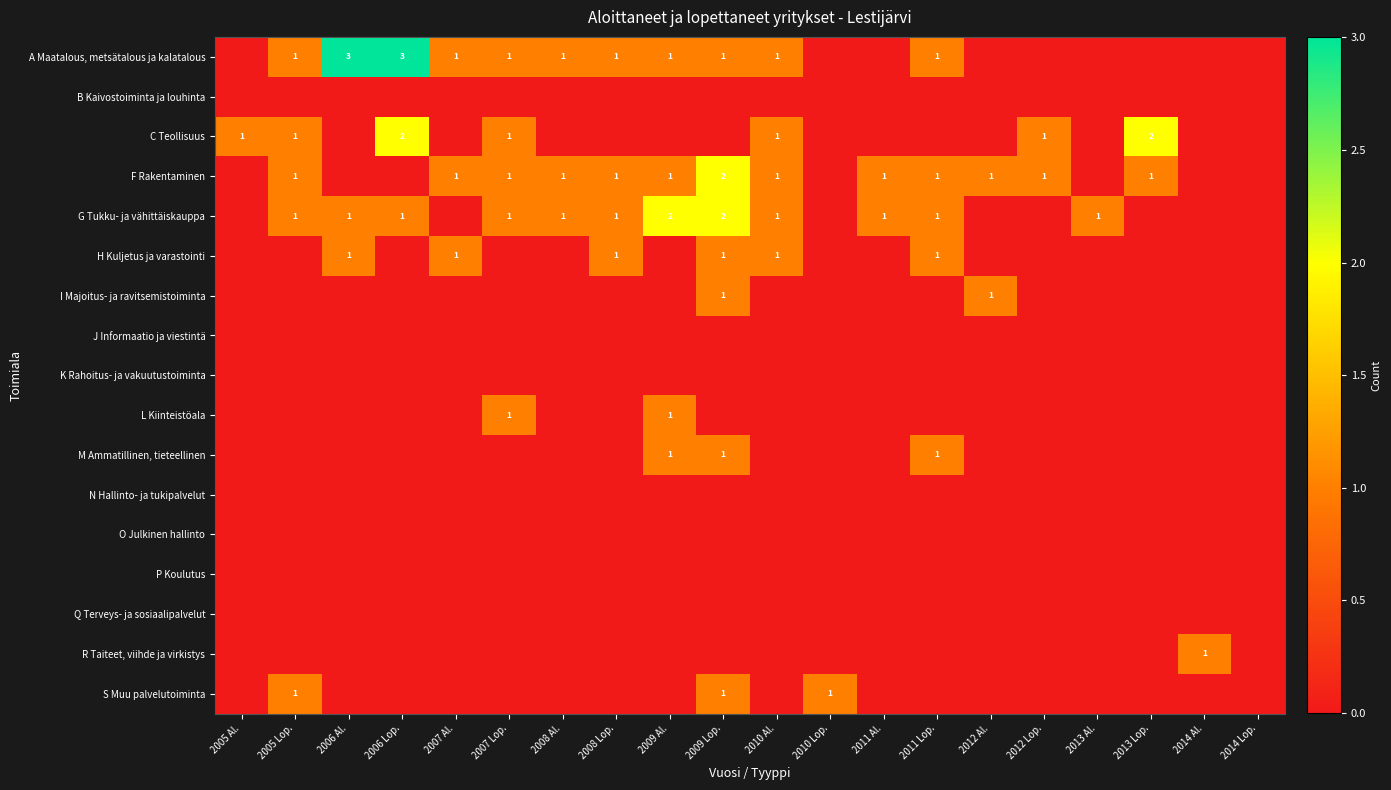

True or false: A Maatalous, metsätalous ja kalatalous has a value of 1 at 2008 Al..

True